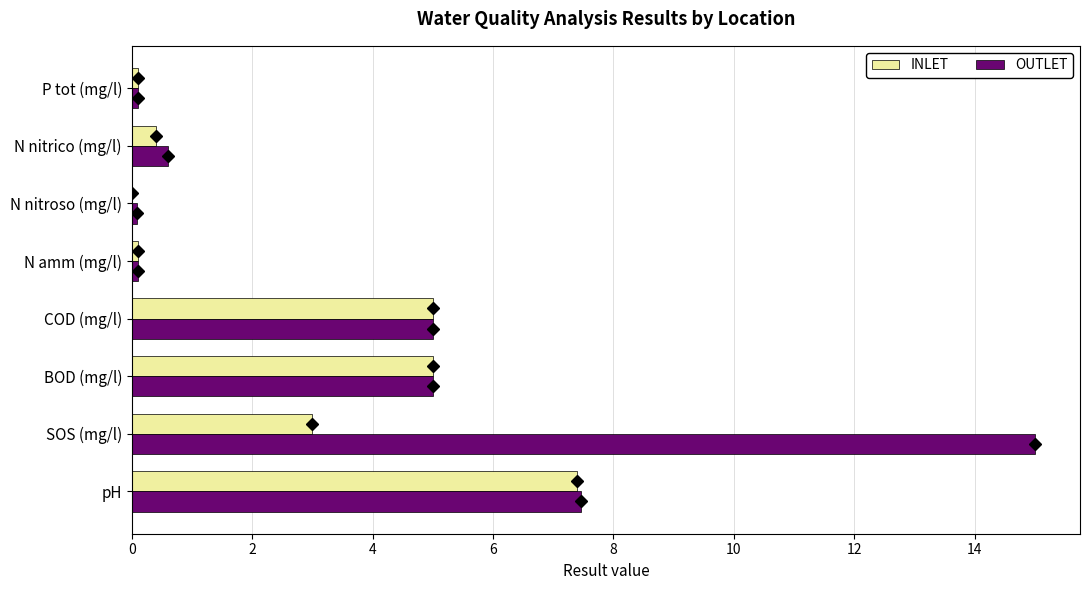

Which series has the largest total across all categories?

OUTLET